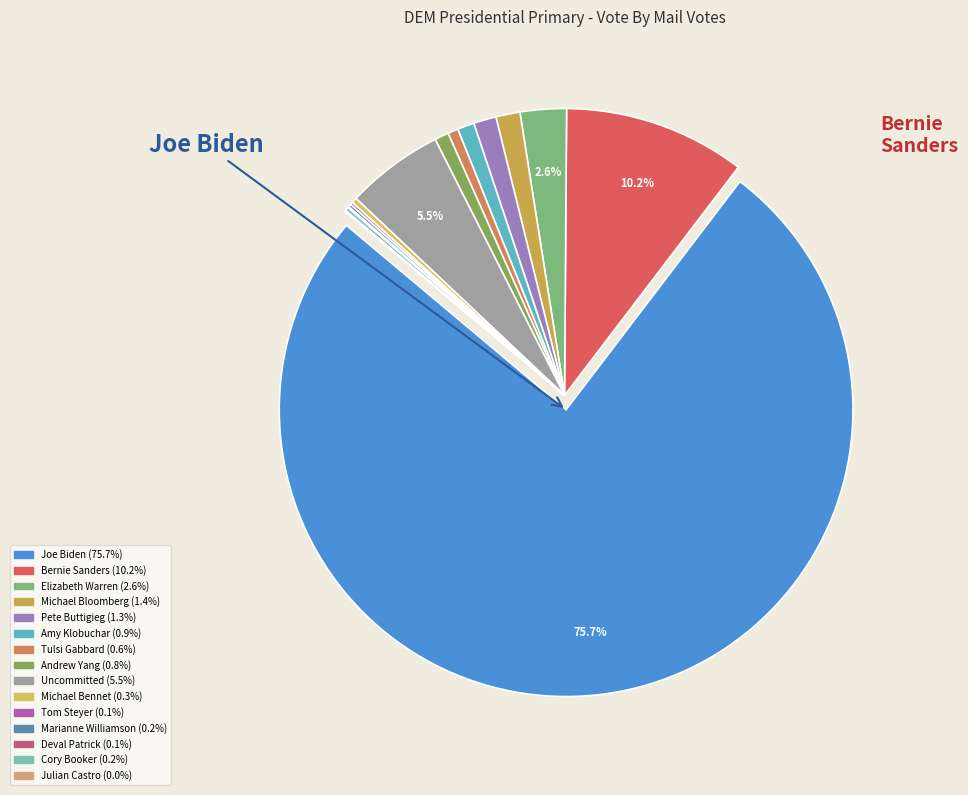

Is it true that Joe Biden is 76% of the pie?

True